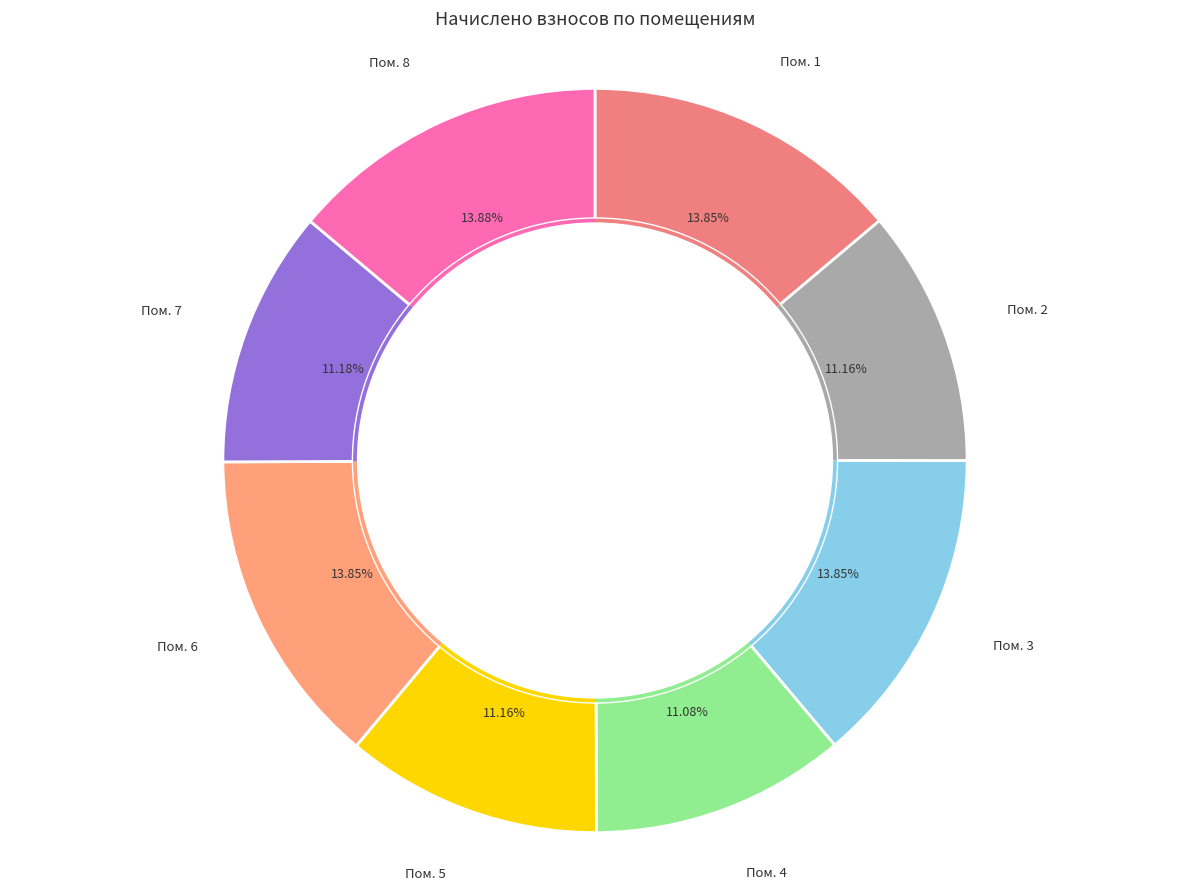

How many segments does this pie chart have?

8